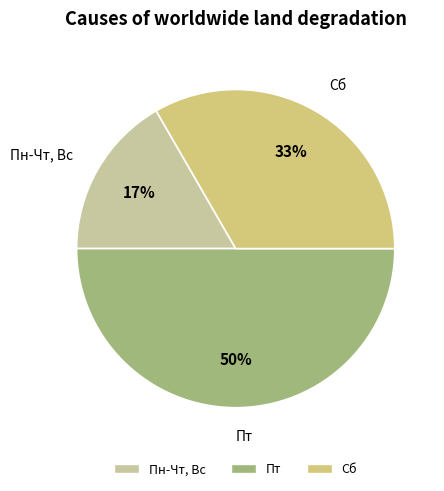

Approximately how many times larger is the value at Сб compared to Пт?

0.7